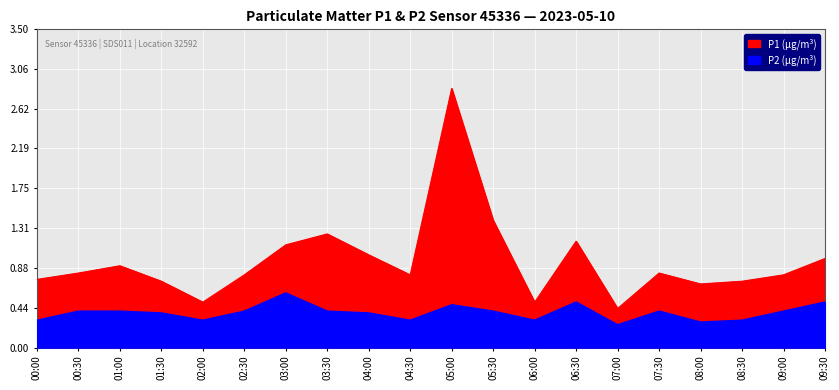

Reading left to right, list all the values displayed in this chart.

P1: 0.8	0.8	0.9	0.7	0.5	0.8	1.1	1.2	1.0	0.8	2.9	1.4	0.5	1.2	0.4	0.8	0.7	0.7	0.8	1.0
P2: 0.3	0.4	0.4	0.4	0.3	0.4	0.6	0.4	0.4	0.3	0.5	0.4	0.3	0.5	0.2	0.4	0.3	0.3	0.4	0.5